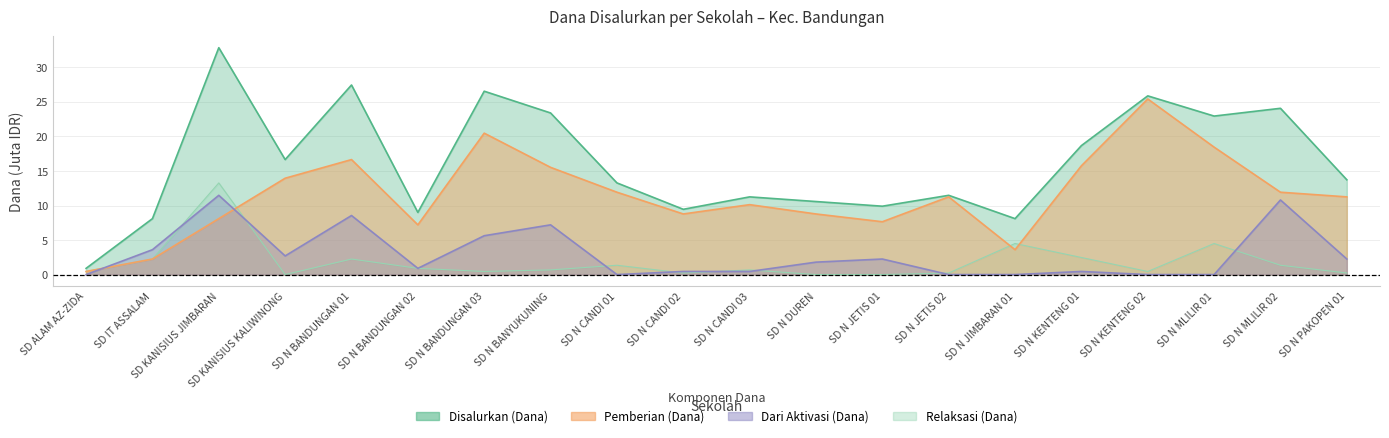

Reading left to right, list all the values displayed in this chart.

Disalurkan (Dana): SD ALAM AZ-ZIDA=0.9	SD IT ASSALAM=8.1	SD KANISIUS JIMBARAN=32.9	SD KANISIUS KALIWINONG=16.6	SD N BANDUNGAN 01=27.4	SD N BANDUNGAN 02=9.0	SD N BANDUNGAN 03=26.6	SD N BANYUKUNING=23.4	SD N CANDI 01=13.3	SD N CANDI 02=9.4	SD N CANDI 03=11.2	SD N DUREN=10.6	SD N JETIS 01=9.9	SD N JETIS 02=11.5	SD N JIMBARAN 01=8.1	SD N KENTENG 01=18.7	SD N KENTENG 02=25.9	SD N MLILIR 01=22.9	SD N MLILIR 02=24.1	SD N PAKOPEN 01=13.7
Pemberian (Dana): SD ALAM AZ-ZIDA=0.5	SD IT ASSALAM=2.2	SD KANISIUS JIMBARAN=8.1	SD KANISIUS KALIWINONG=13.9	SD N BANDUNGAN 01=16.6	SD N BANDUNGAN 02=7.2	SD N BANDUNGAN 03=20.5	SD N BANYUKUNING=15.5	SD N CANDI 01=11.9	SD N CANDI 02=8.8	SD N CANDI 03=10.1	SD N DUREN=8.8	SD N JETIS 01=7.7	SD N JETIS 02=11.2	SD N JIMBARAN 01=3.6	SD N KENTENG 01=15.8	SD N KENTENG 02=25.4	SD N MLILIR 01=18.4	SD N MLILIR 02=11.9	SD N PAKOPEN 01=11.2
Dari Aktivasi (Dana): SD ALAM AZ-ZIDA=0.0	SD IT ASSALAM=3.6	SD KANISIUS JIMBARAN=11.5	SD KANISIUS KALIWINONG=2.7	SD N BANDUNGAN 01=8.6	SD N BANDUNGAN 02=0.9	SD N BANDUNGAN 03=5.6	SD N BANYUKUNING=7.2	SD N CANDI 01=0.0	SD N CANDI 02=0.5	SD N CANDI 03=0.5	SD N DUREN=1.8	SD N JETIS 01=2.2	SD N JETIS 02=0.0	SD N JIMBARAN 01=0.0	SD N KENTENG 01=0.5	SD N KENTENG 02=0.0	SD N MLILIR 01=0.0	SD N MLILIR 02=10.8	SD N PAKOPEN 01=2.2
Relaksasi (Dana): SD ALAM AZ-ZIDA=0.5	SD IT ASSALAM=2.2	SD KANISIUS JIMBARAN=13.3	SD KANISIUS KALIWINONG=0.0	SD N BANDUNGAN 01=2.2	SD N BANDUNGAN 02=0.9	SD N BANDUNGAN 03=0.5	SD N BANYUKUNING=0.7	SD N CANDI 01=1.4	SD N CANDI 02=0.2	SD N CANDI 03=0.7	SD N DUREN=0.0	SD N JETIS 01=0.0	SD N JETIS 02=0.2	SD N JIMBARAN 01=4.5	SD N KENTENG 01=2.5	SD N KENTENG 02=0.5	SD N MLILIR 01=4.5	SD N MLILIR 02=1.4	SD N PAKOPEN 01=0.2